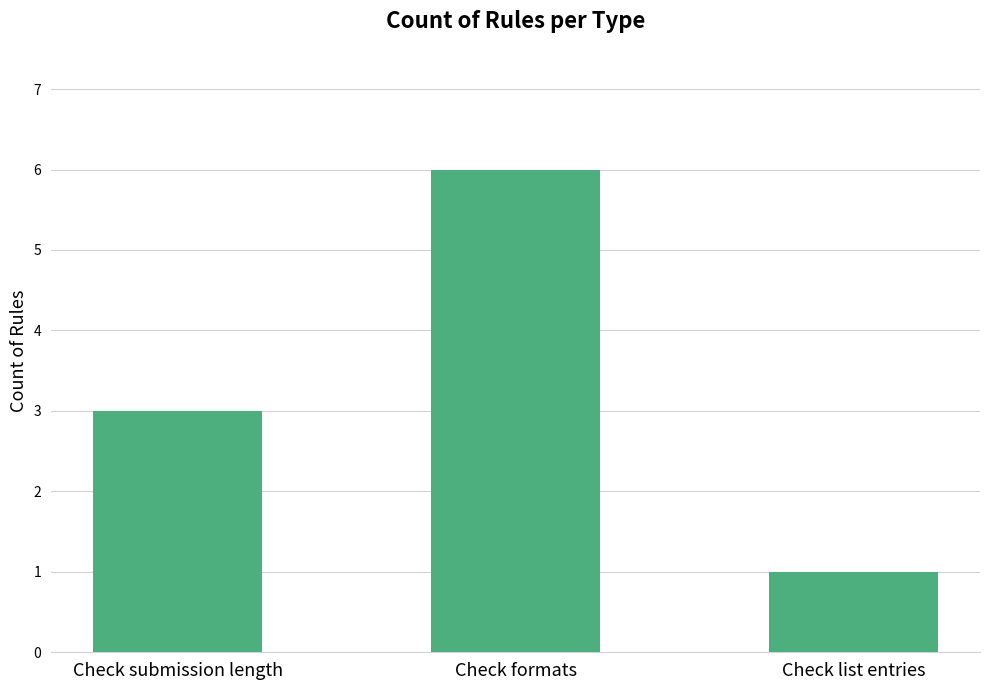

Reading left to right, list all the values displayed in this chart.

3	6	1